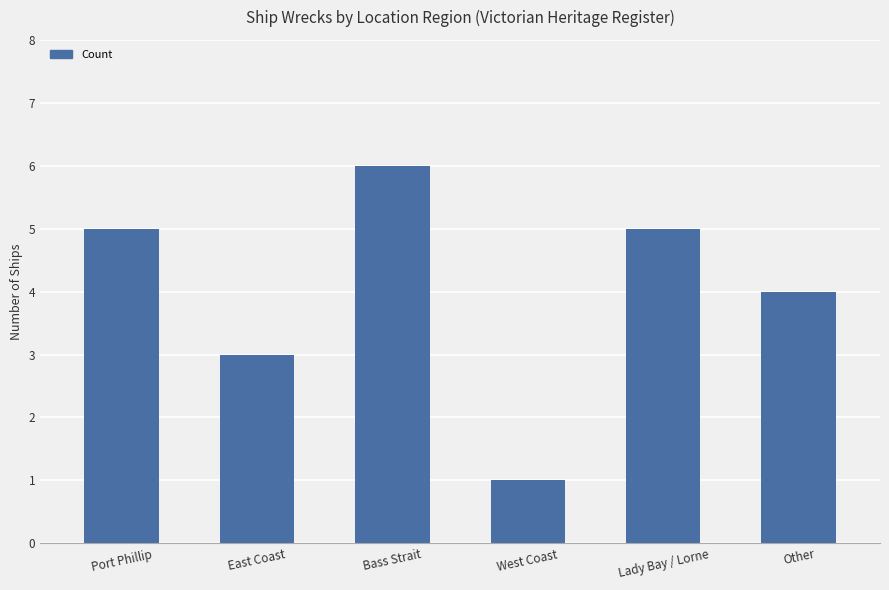

The value at Lady Bay / Lorne is 5. True or false?

True